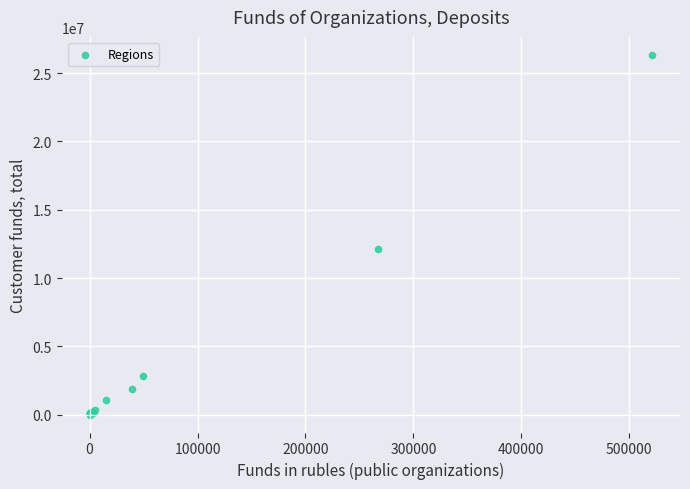

What Y value in the scatter plot is closest to 13175718?

12126210